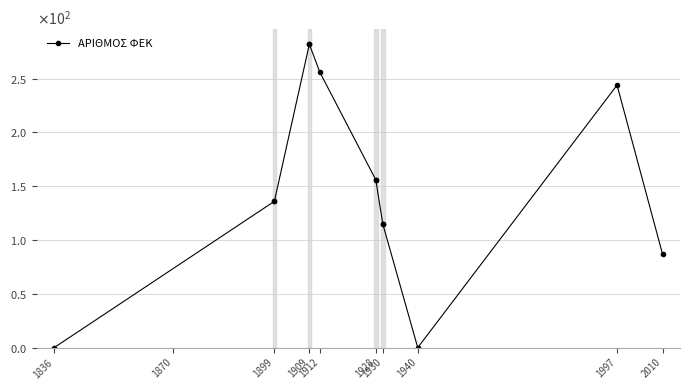

What is the value of the 6th point from the left?

256